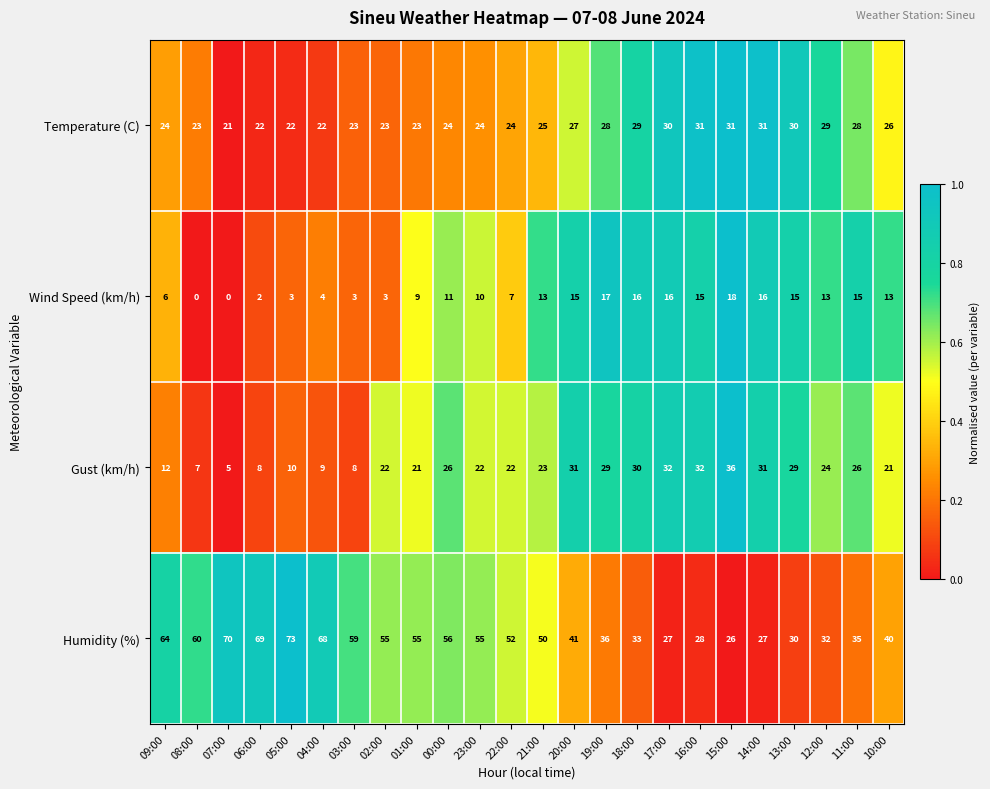

Which label corresponds to the largest value in the chart?

05:00